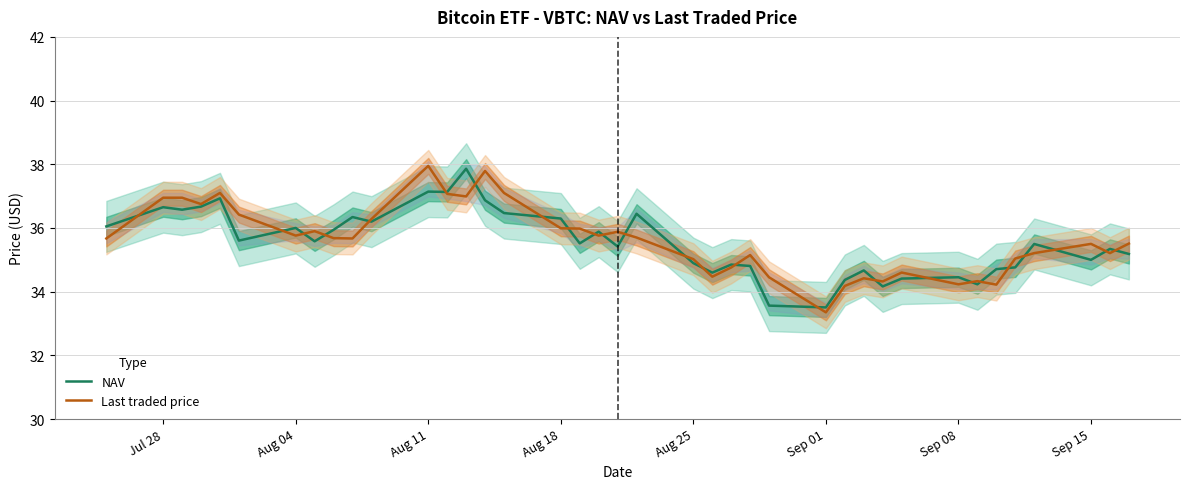

What is the lowest value of the NAV series?

33.5